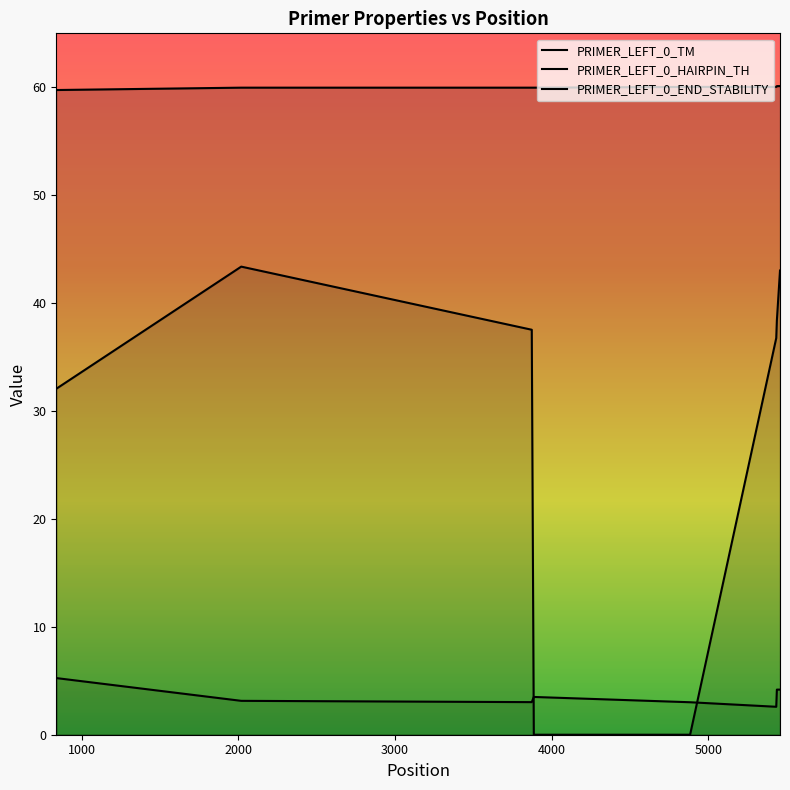

In PRIMER_LEFT_0_HAIRPIN_TH, how many points are higher than both neighbors (excluding endpoints)?

1